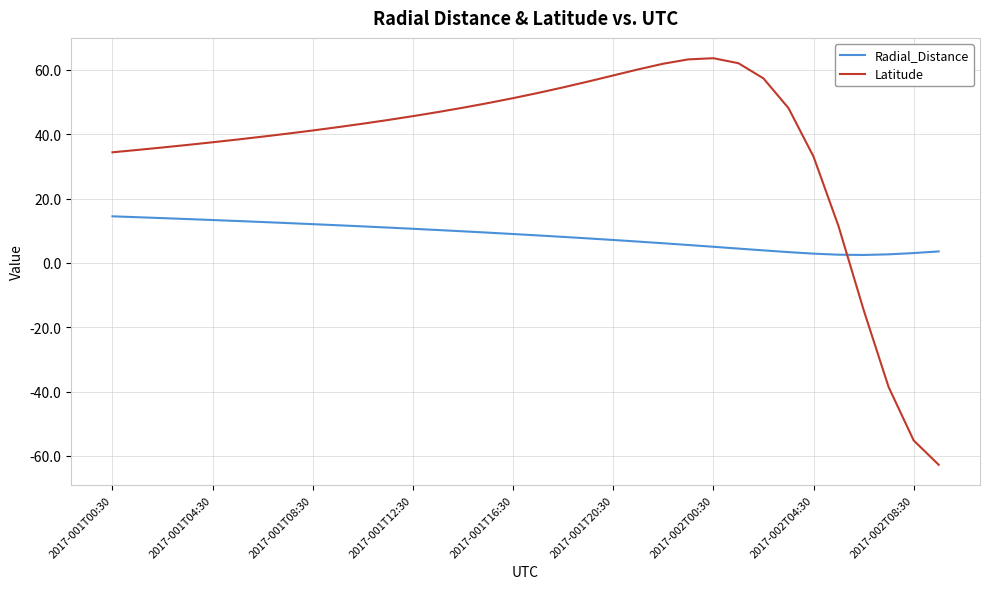

Which series has the widest spread of values?

Latitude